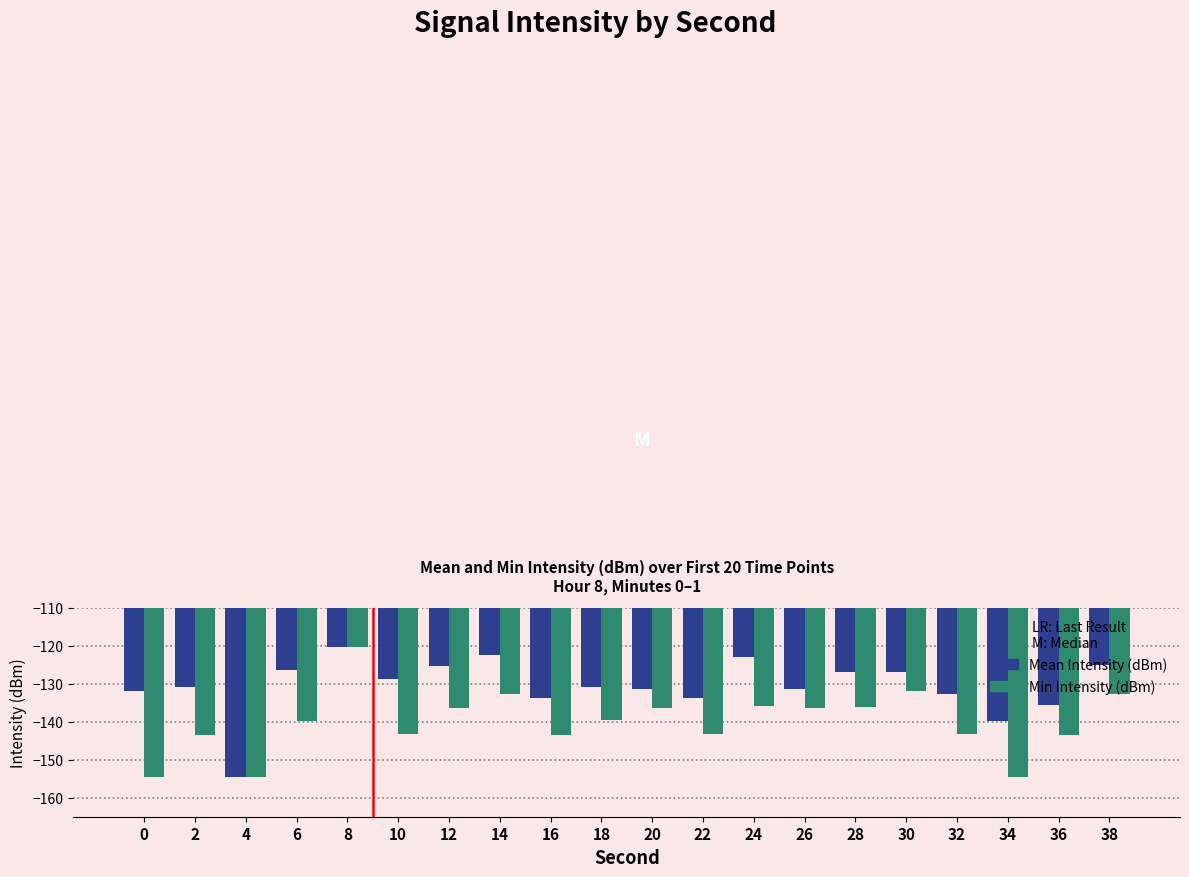

Rank the series at 14 from highest to lowest value.

Mean Intensity (dBm), Min Intensity (dBm)